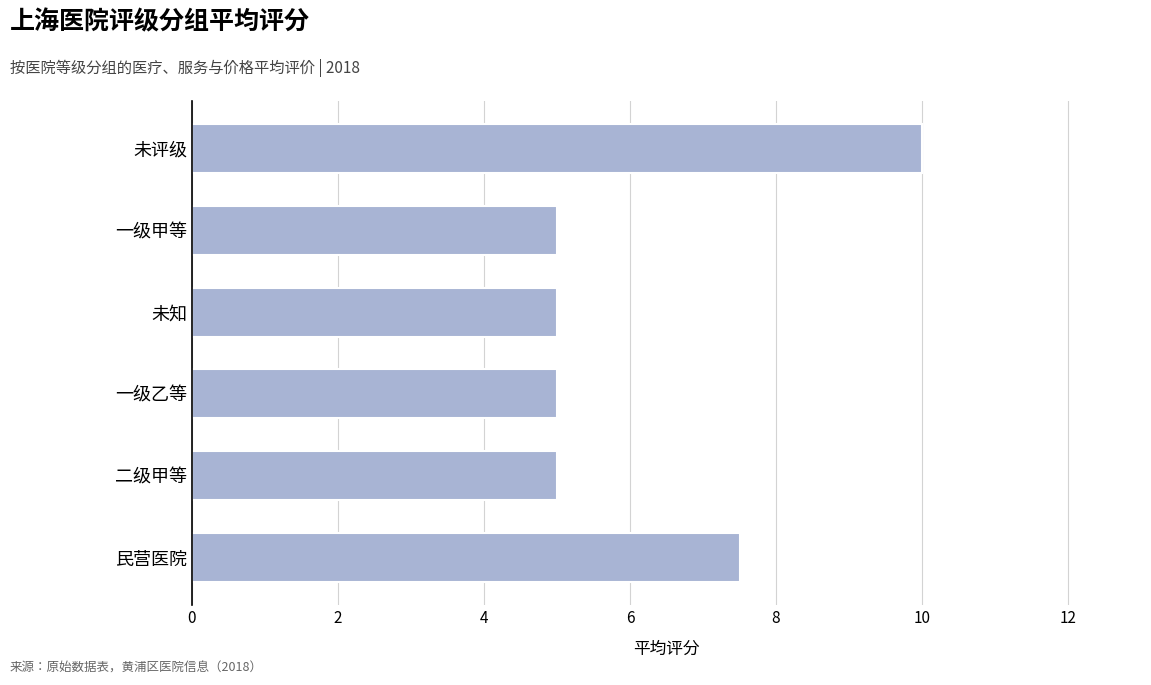

How many series are shown in this chart?

1